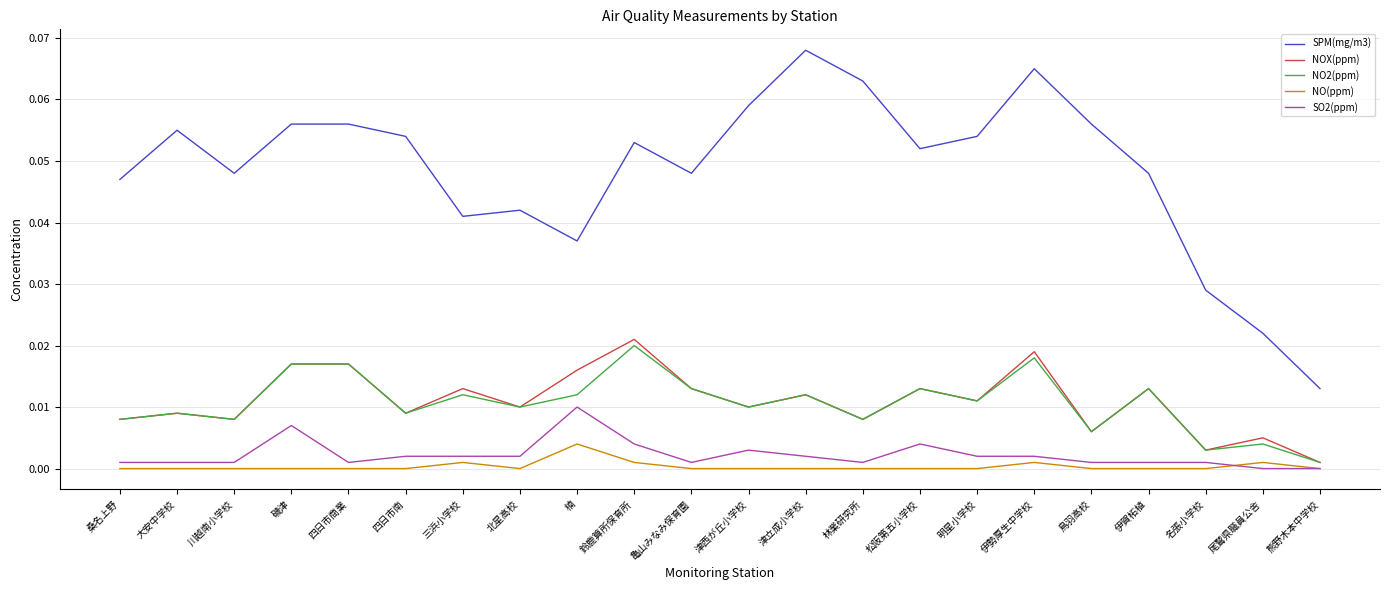

What are all the series names shown in the legend?

SPM(mg/m3), NOX(ppm), NO2(ppm), NO(ppm), SO2(ppm)